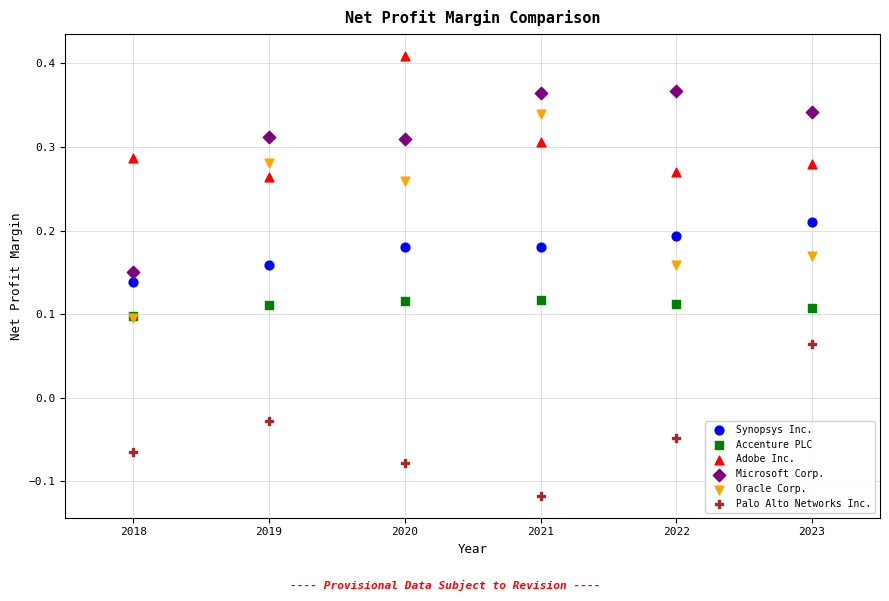

Which series has the largest Y range (max minus min)?

Oracle Corp.